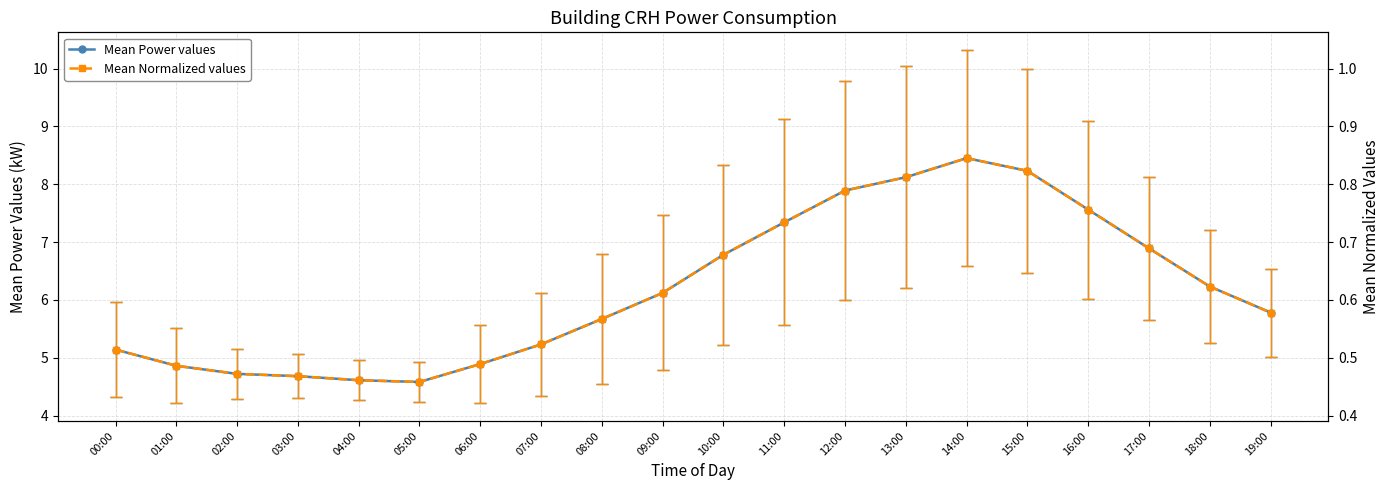

What are all the series names shown in the legend?

Mean Power values, Mean Normalized values